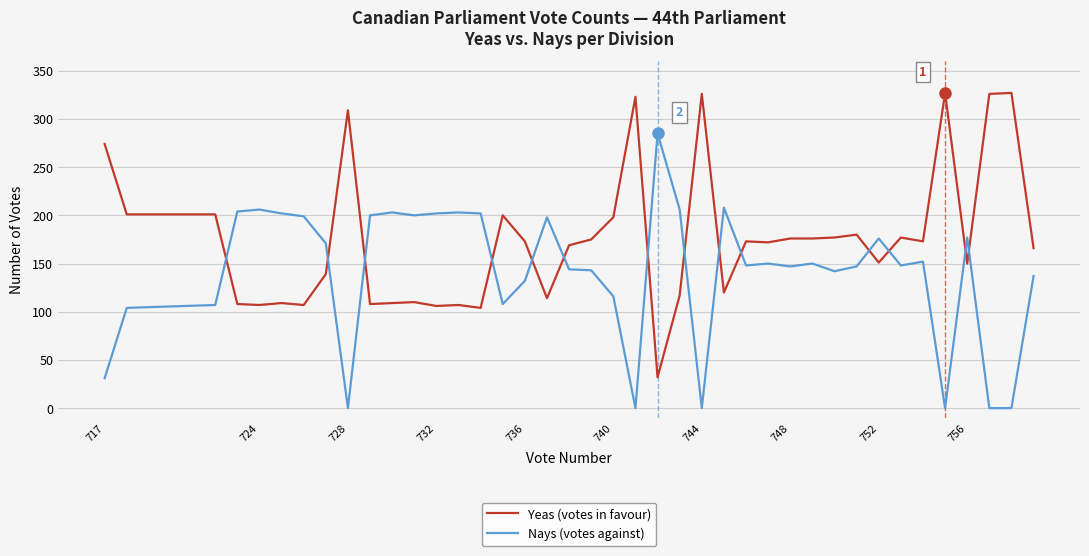

After their last crossing, which series has the higher values: Nays (votes against) or Yeas (votes in favour)?

Yeas (votes in favour)